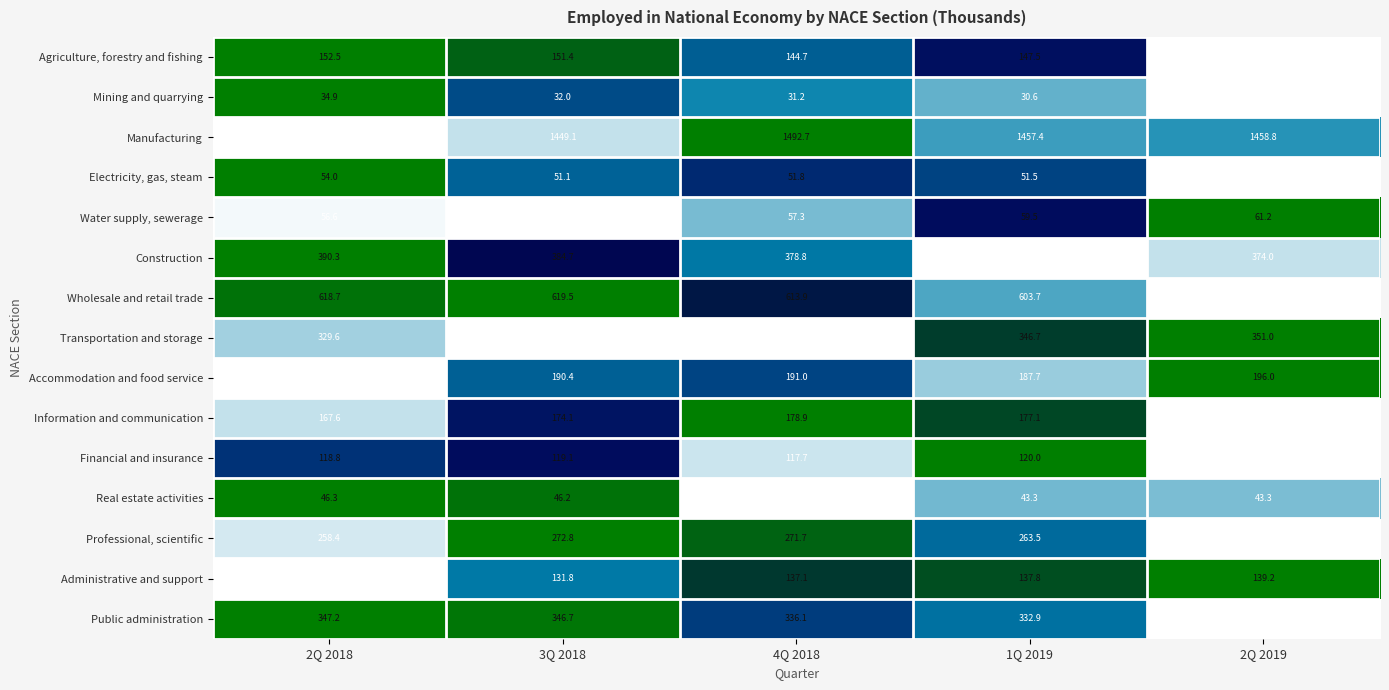

At how many categories does at least one series exceed 406?

5